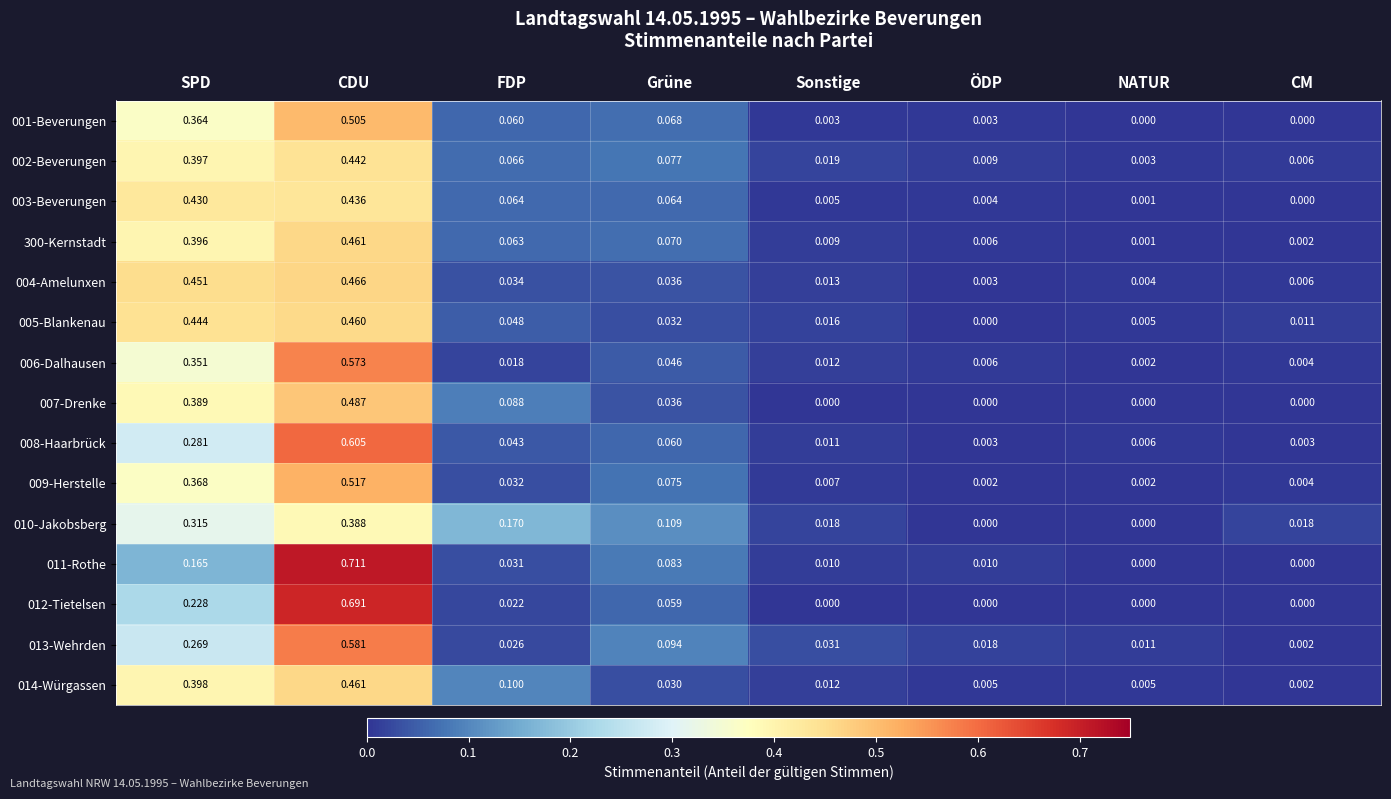

At which category is the sum across all series the highest?

CDU